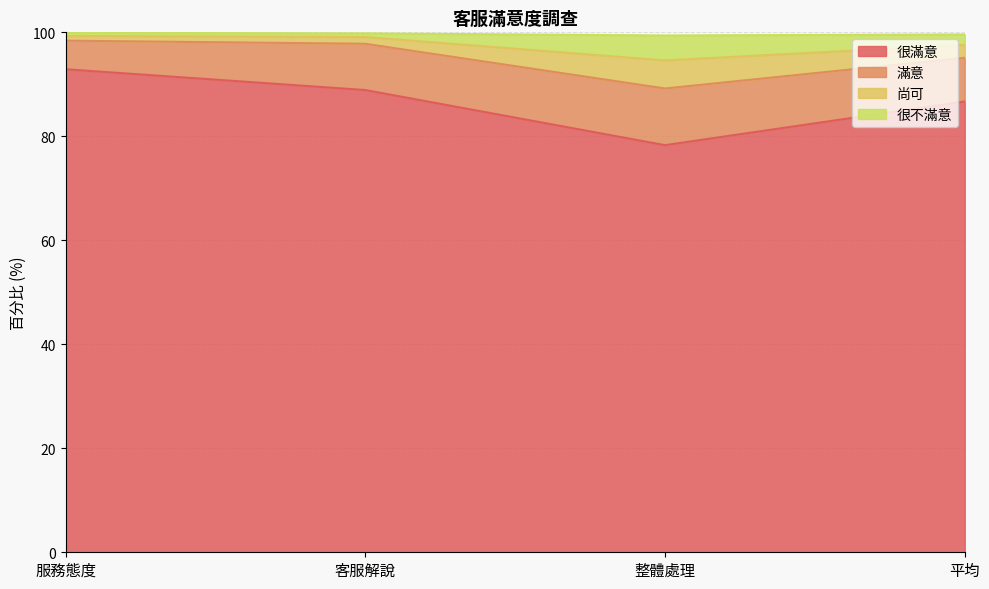

What is the total value across all series at 平均?

99.6